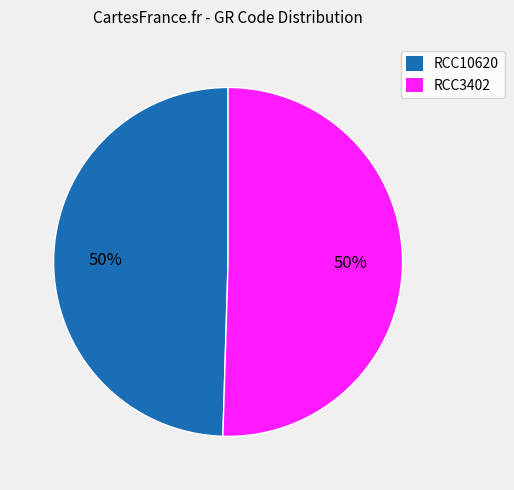

What is the ratio of the value at RCC3402 to the value at RCC10620?

1.0